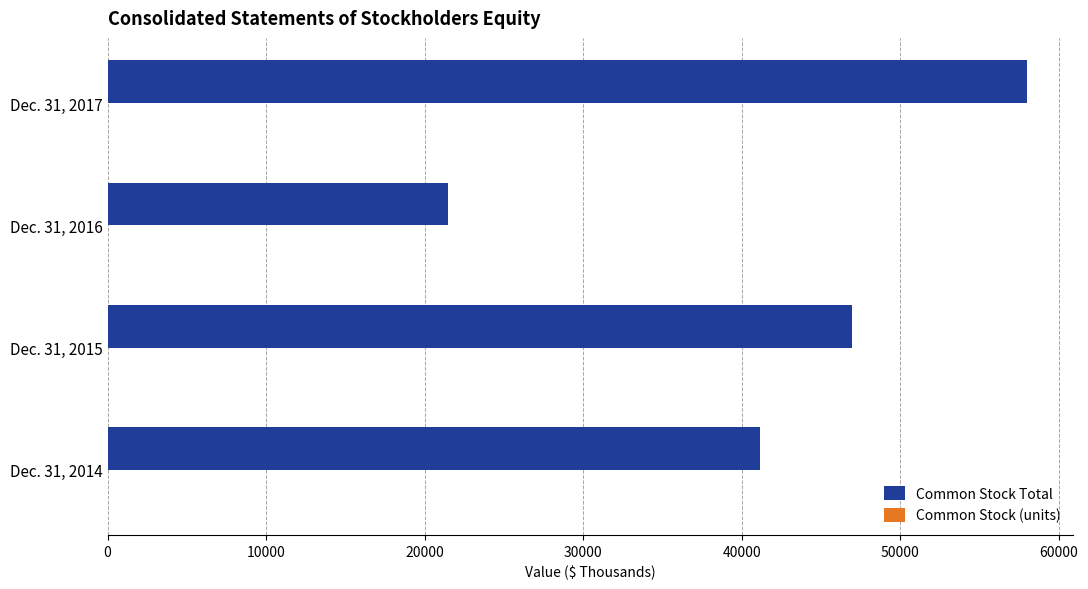

The value of Common Stock Total at Dec. 31, 2016 is 12186. True or false?

False